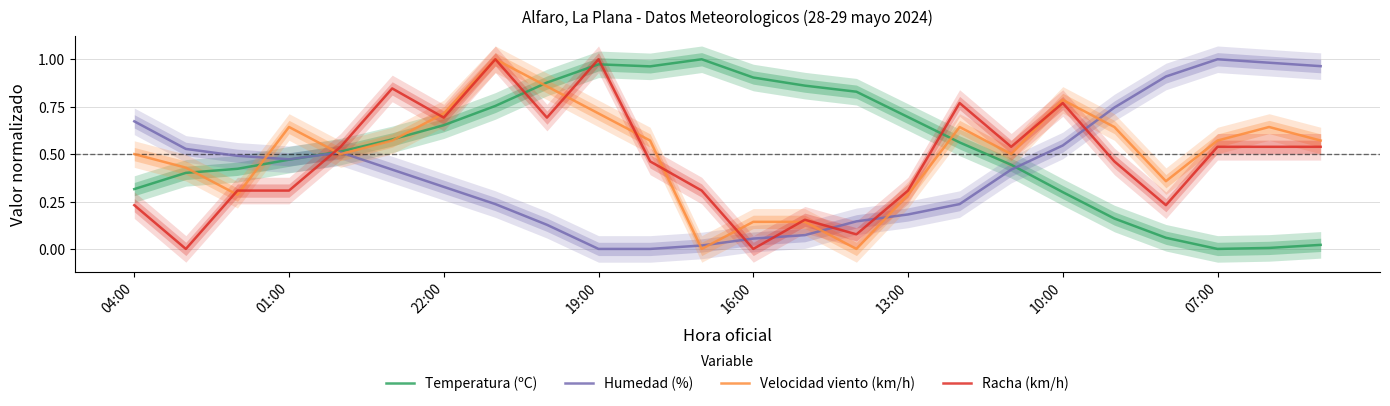

List the series in order of their overall mean, lowest first.

Humedad (%), Racha (km/h), Velocidad viento (km/h), Temperatura (ºC)